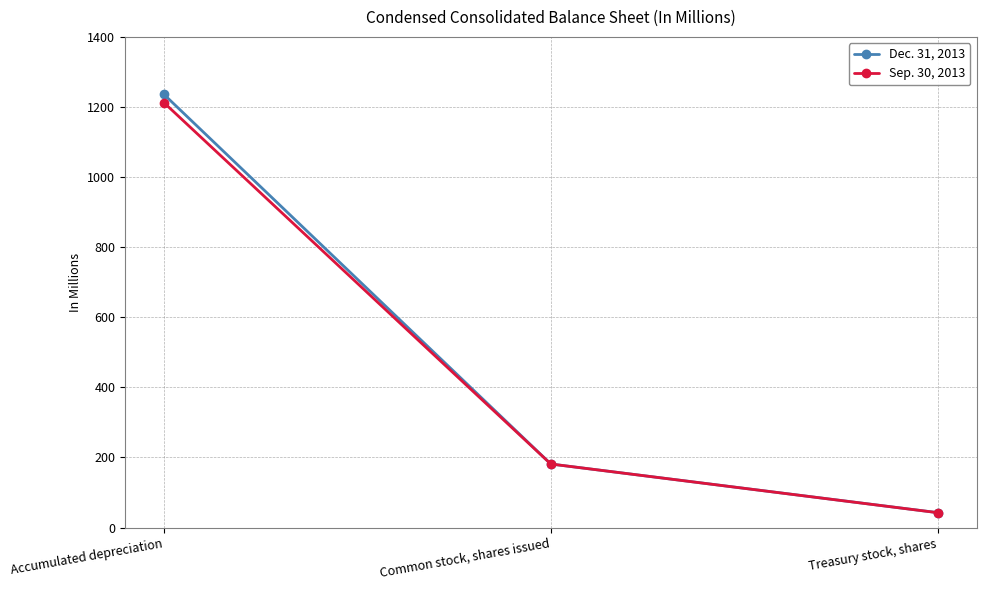

What is the value of the Dec. 31, 2013 point at the 2nd from the left?

181.4